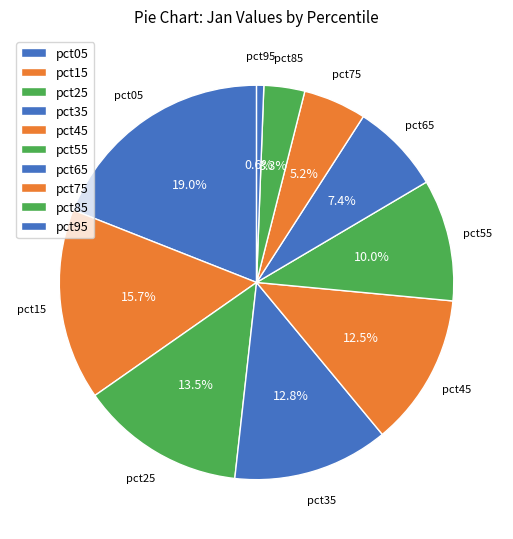

What percentage do pct45 and pct15 together represent?

28.2%